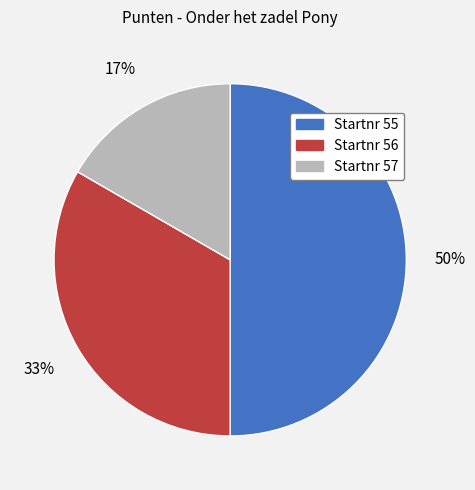

To the nearest percent, what is the difference between the largest and smallest slice percentages?

33%